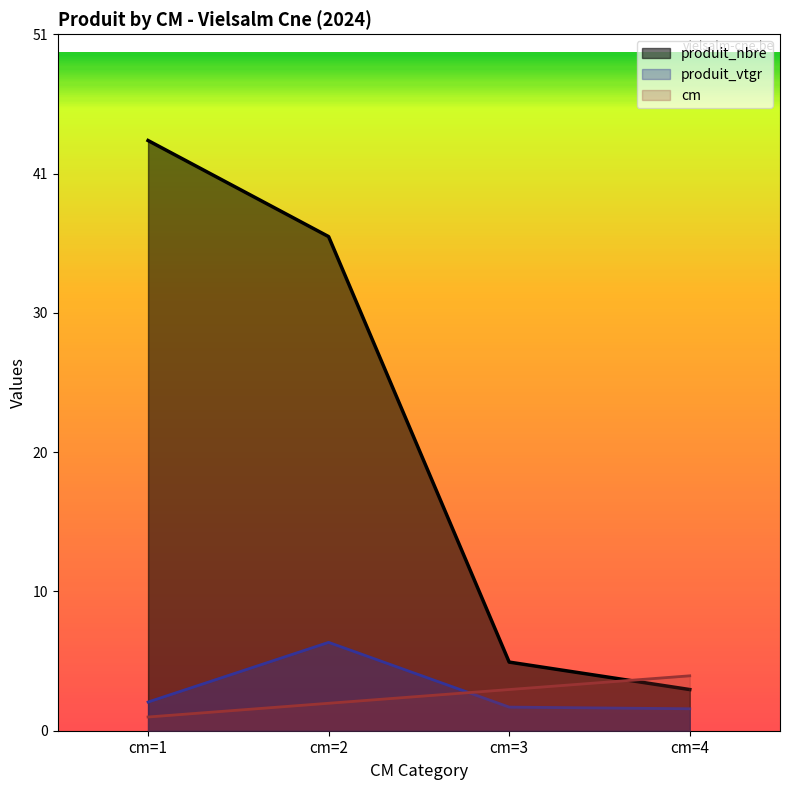

What is the value of the cm point at the 2nd from the left?

2.0